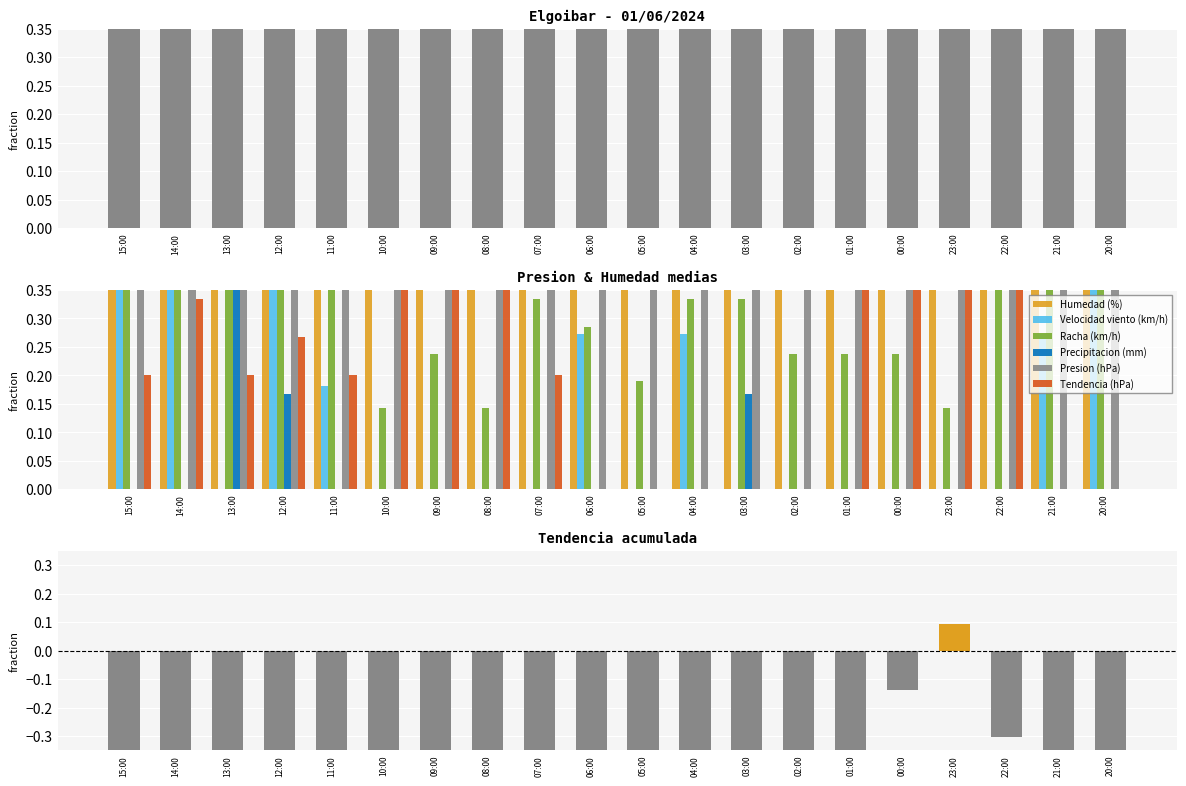

What is the total value across all series at 14:00?

3.1